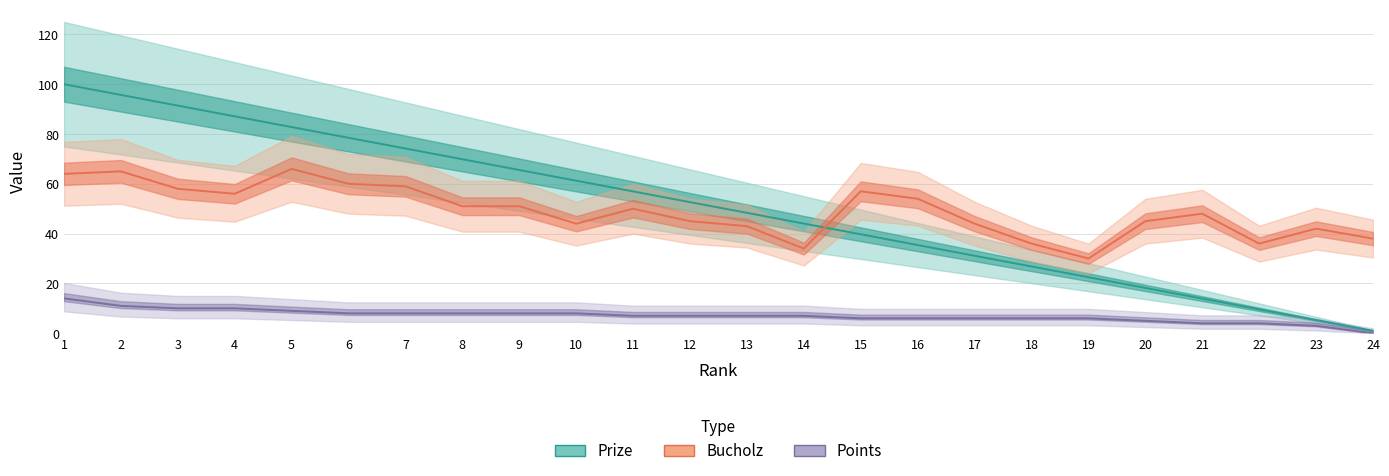

True or false: Bucholz has a value of 89.3 at 16.

False